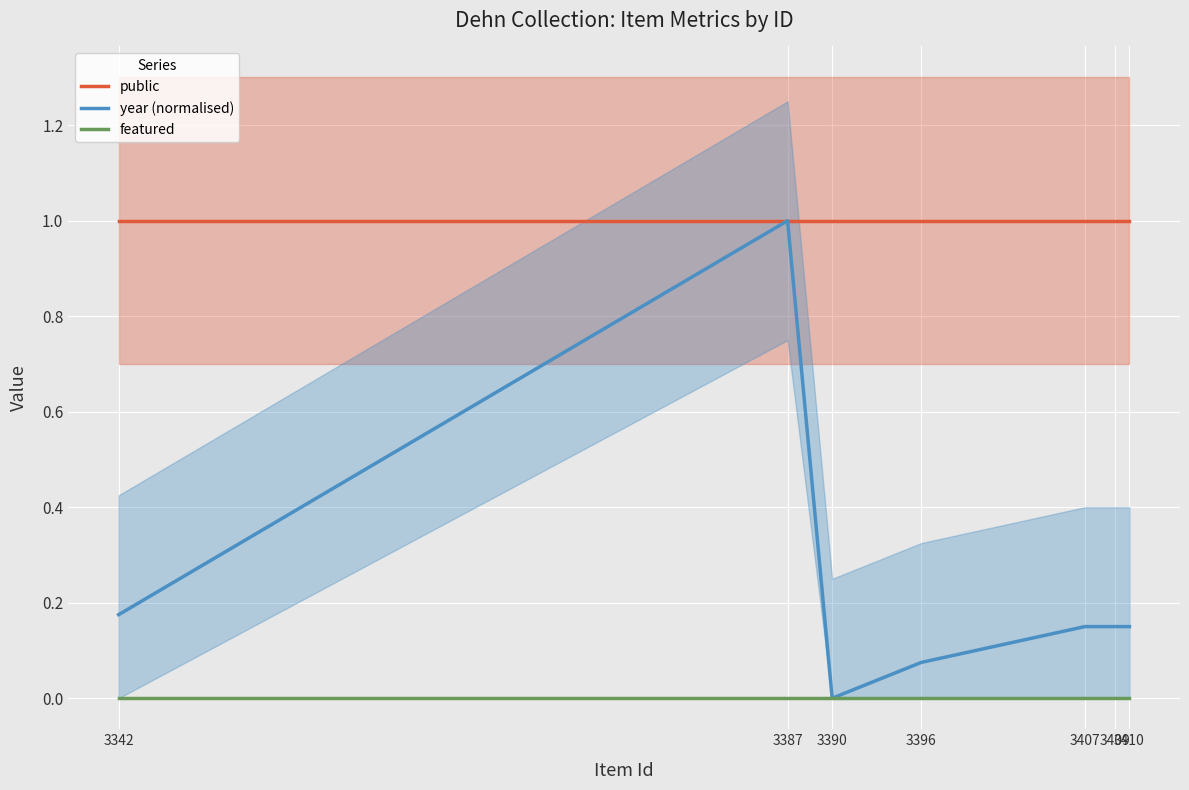

True or false: featured has more than 0 points higher than both neighbors.

False